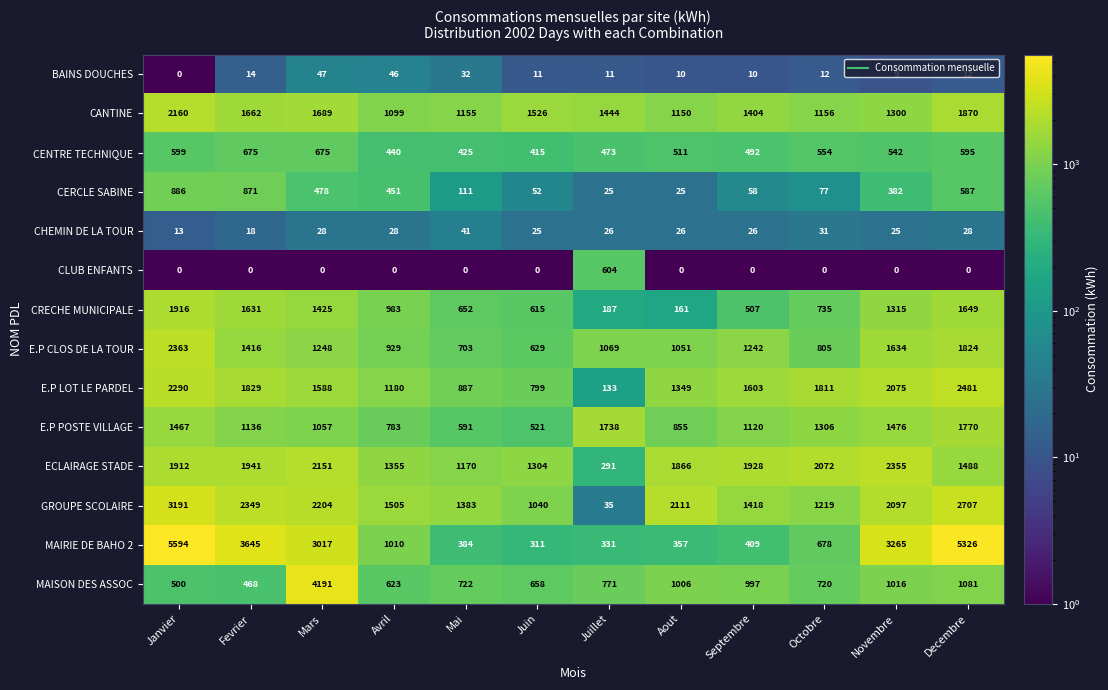

Is it true that MAISON DES ASSOC equals 771 at Juillet?

True